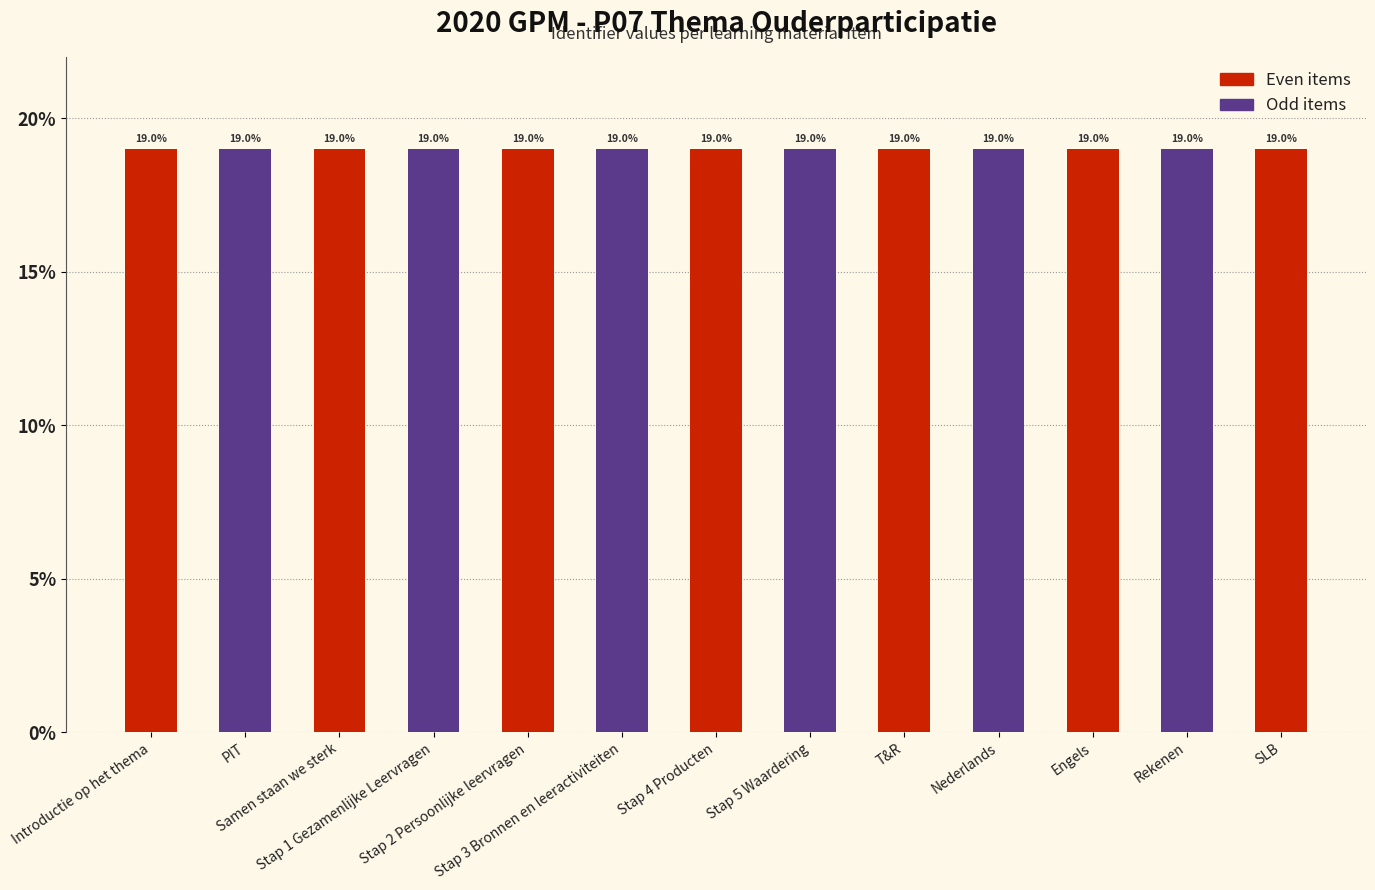

What is the ratio of the value at Stap 5 Waardering to the value at Stap 3 Bronnen en leeractiviteiten?

1.0